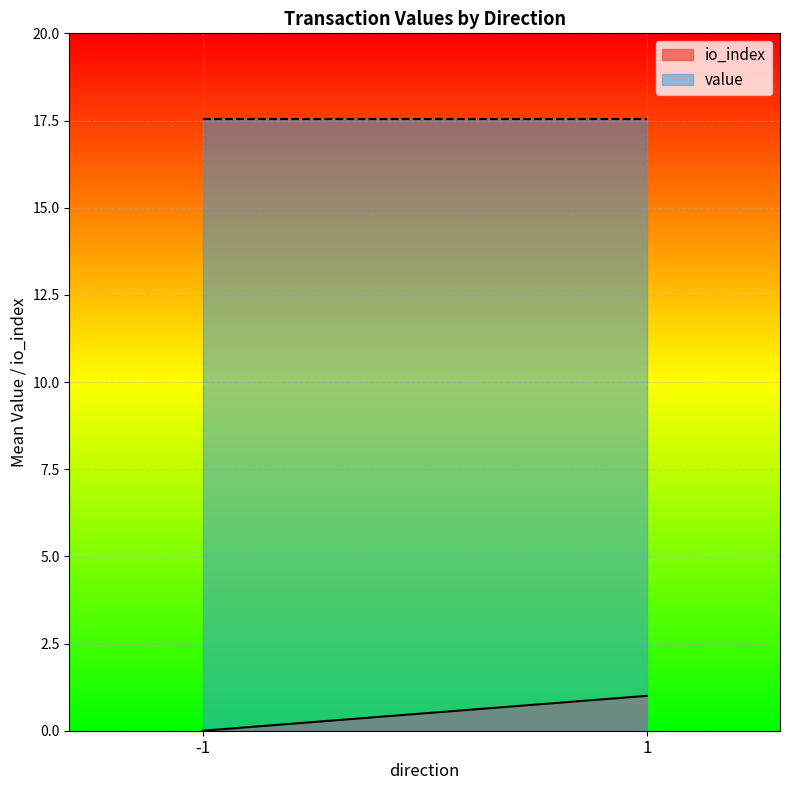

What is the spread (max minus min) of values at -1?

17.5